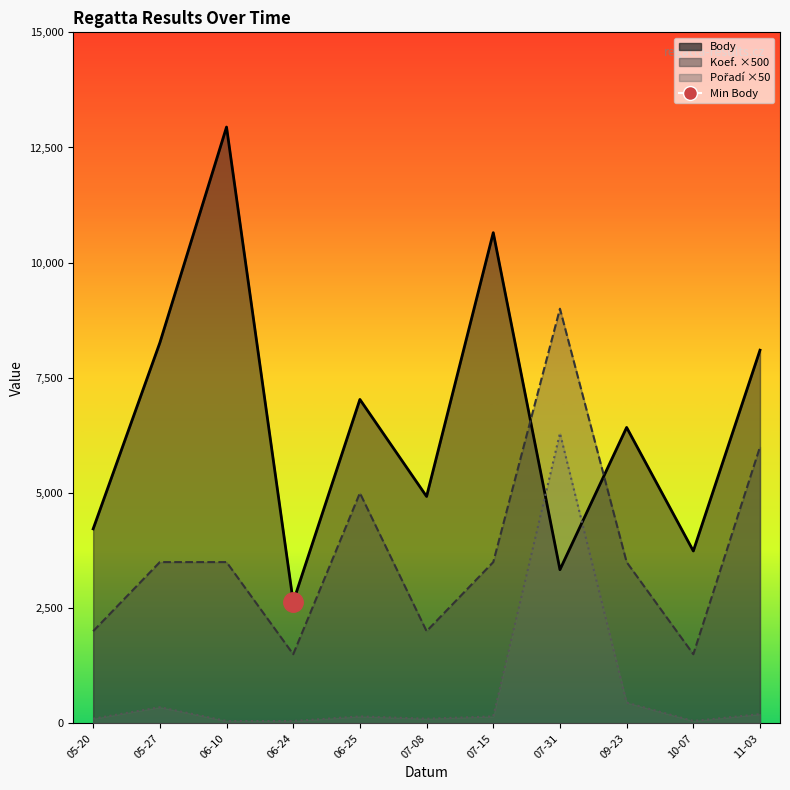

True or false: Body and Pořadí intersect in this chart.

True